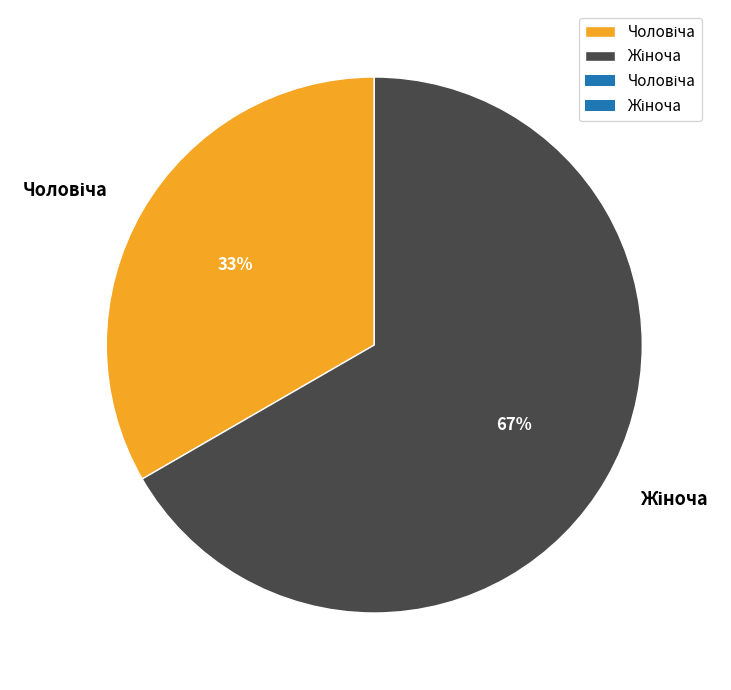

Is there a majority slice in this chart?

Yes